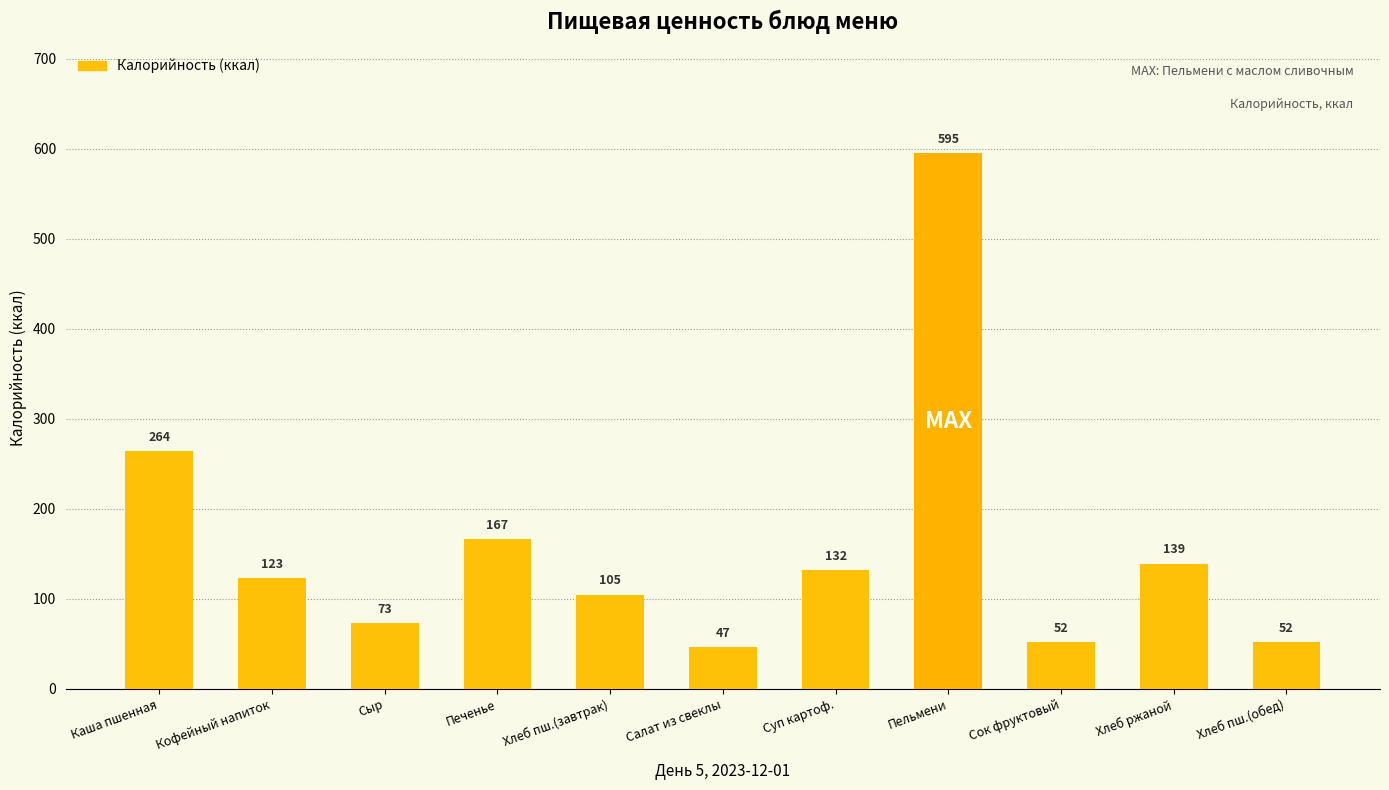

The value at Сок фруктовый is 52.4. True or false?

True